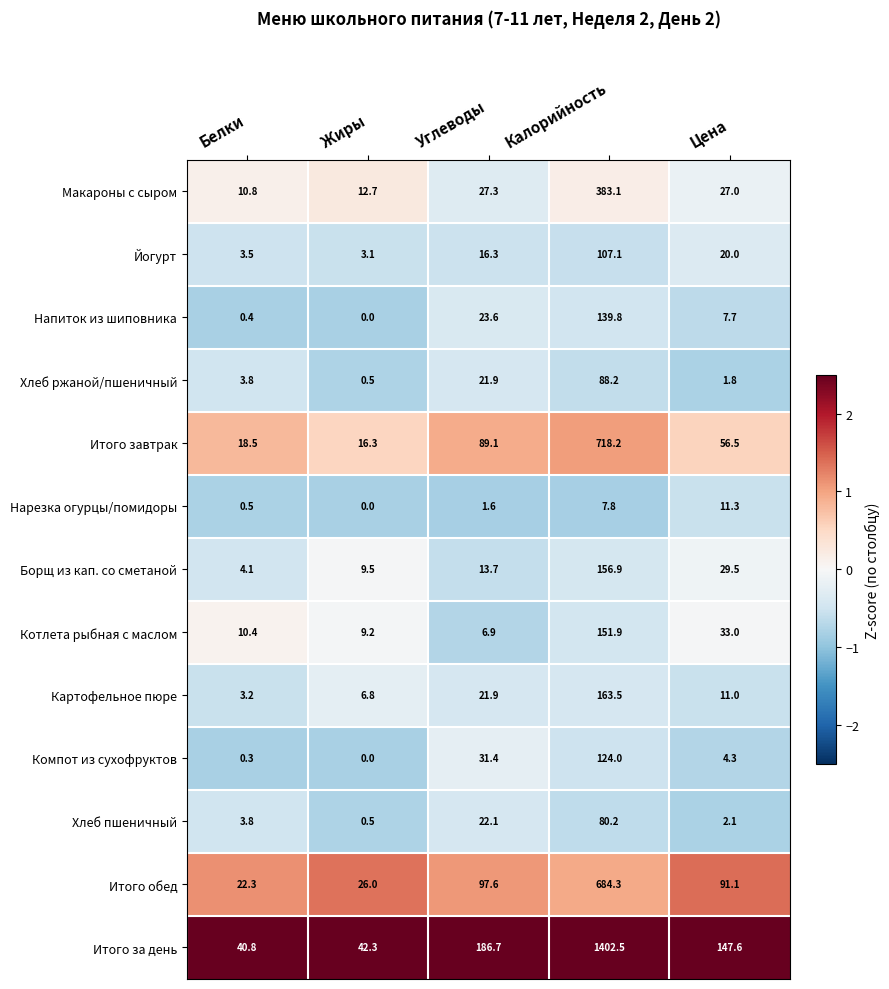

Rank the series at Калорийность from highest to lowest value.

Итого за день, Итого завтрак, Итого обед, Макароны с сыром, Картофельное пюре, Борщ из кап. со сметаной, Котлета рыбная с маслом, Напиток из шиповника, Компот из сухофруктов, Йогурт, Хлеб ржаной/пшеничный, Хлеб пшеничный, Нарезка огурцы/помидоры